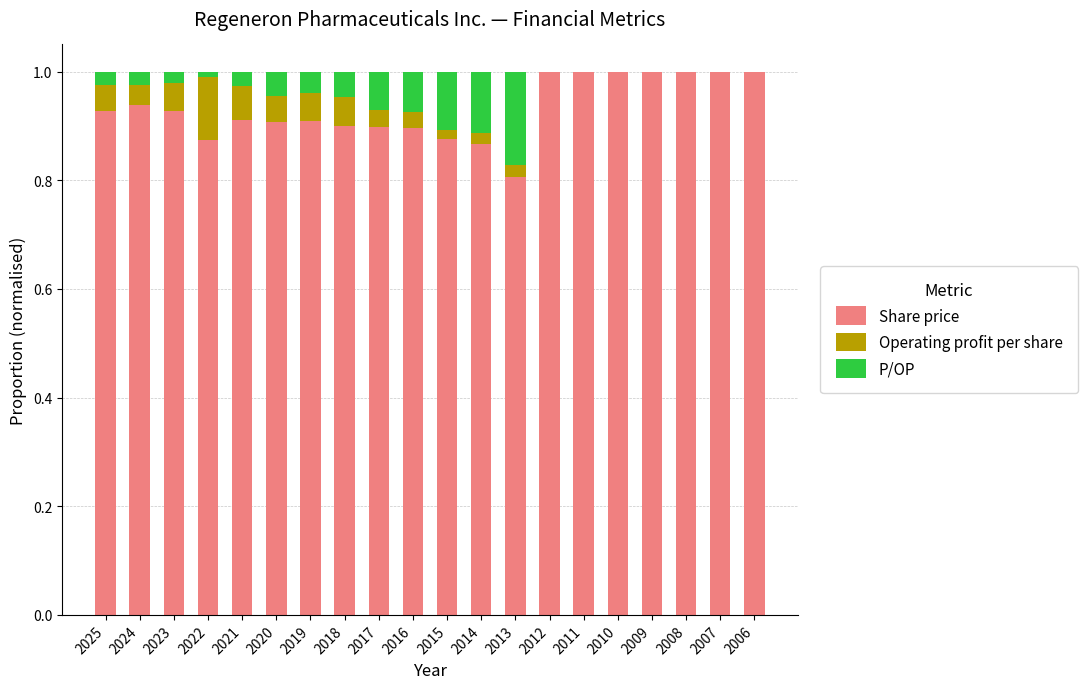

What is the highest value of the Share price series?

1.0